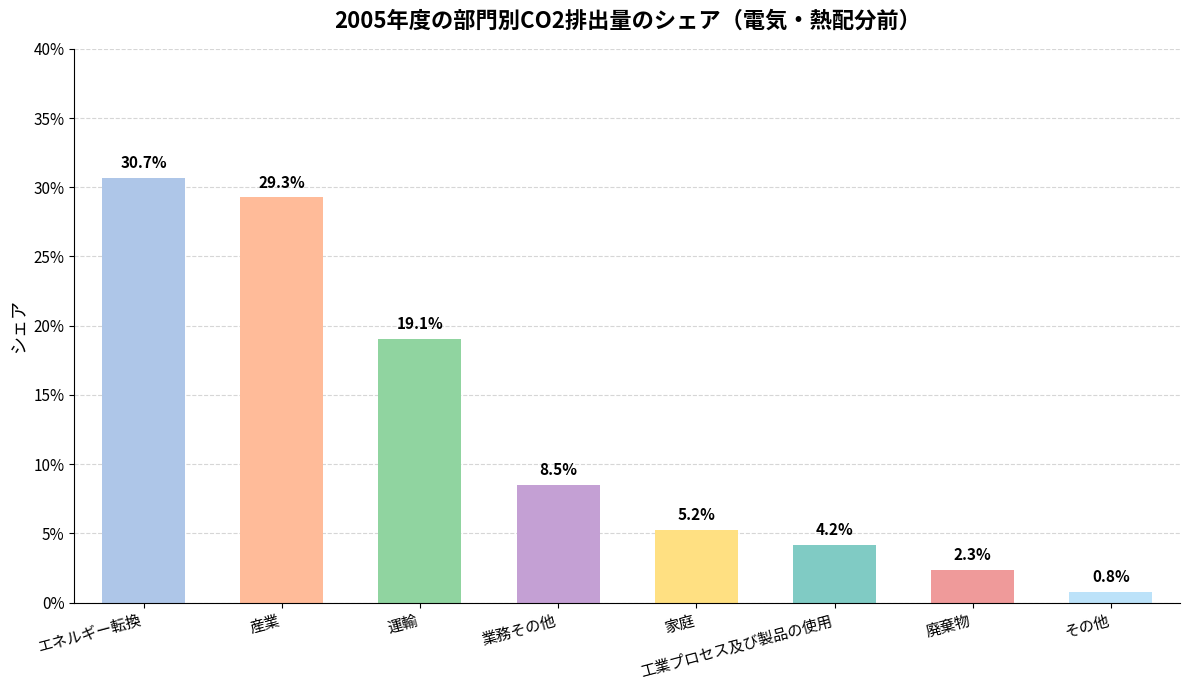

Are the bars horizontal?

No